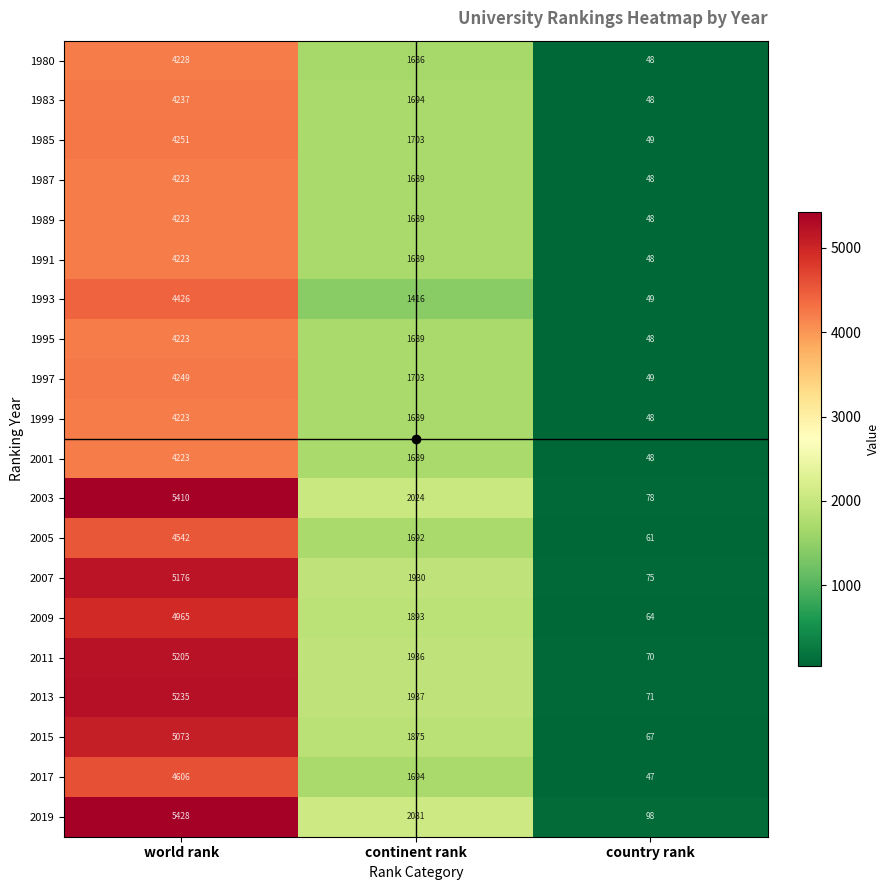

What is the lowest value of the 1989 series?

48